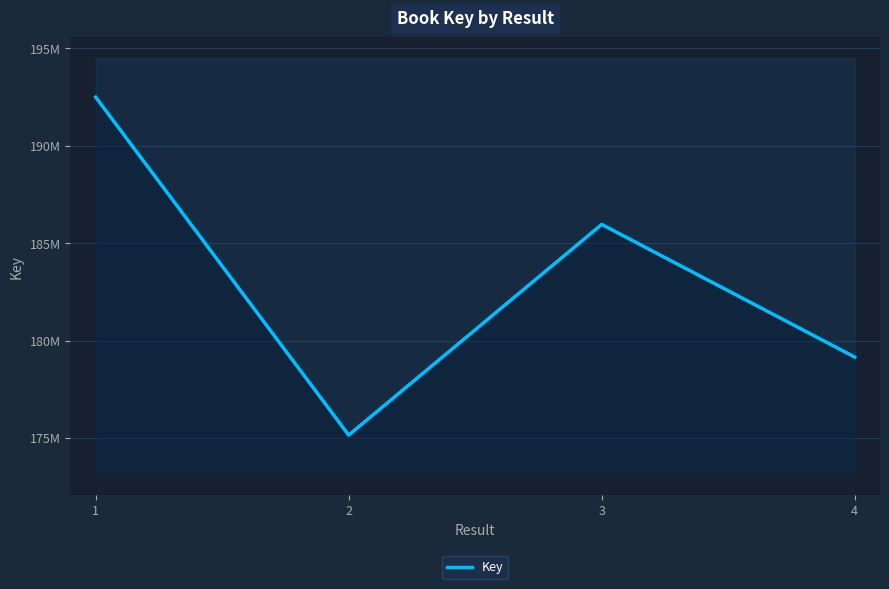

True or false: the data shows 233979162 at 4.

False